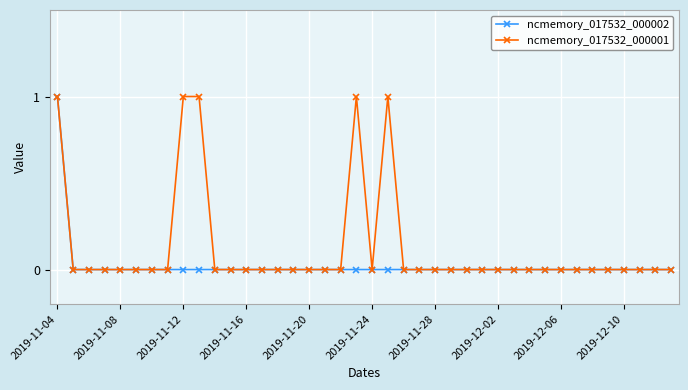

List the series in order of their overall mean, highest first.

ncmemory_017532_000001, ncmemory_017532_000002